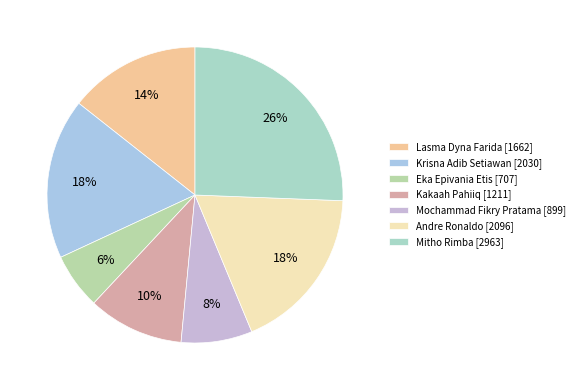

Which category has the biggest portion of the pie?

Mitho Rimba